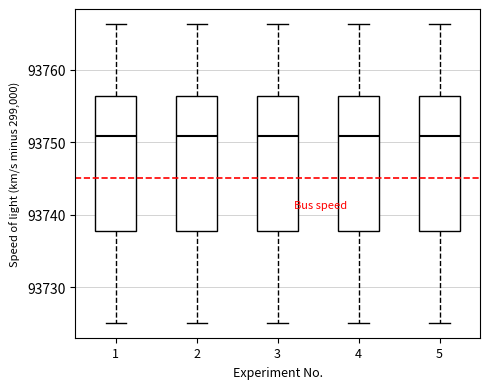

Reading left to right, transcribe this box plot: for each box, give where its median line is, the range the box spans, and where its two whiskers end, as read against the y-axis. The values are not printed on the chart, so give them approximately, as read against the axis.

1: median 93751, box 93738 to 93756, whiskers 93725 to 93766
2: median 93751, box 93738 to 93756, whiskers 93725 to 93766
3: median 93751, box 93738 to 93756, whiskers 93725 to 93766
4: median 93751, box 93738 to 93756, whiskers 93725 to 93766
5: median 93751, box 93738 to 93756, whiskers 93725 to 93766